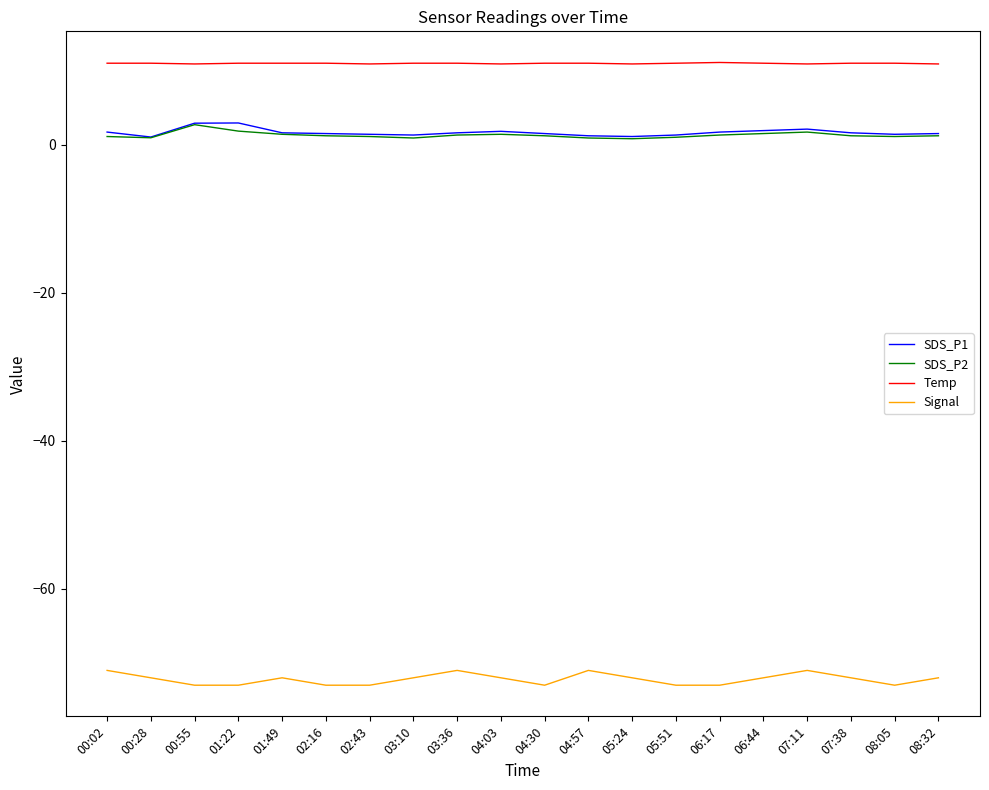

Which series has the largest range (max minus min)?

Signal